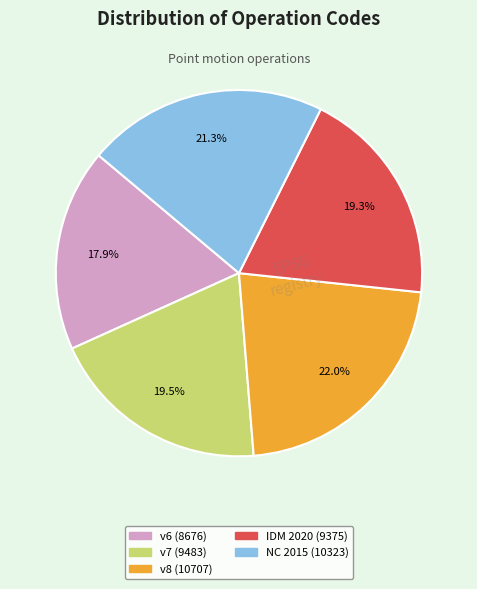

What is the total percentage of v6 (8676) and v8 (10707)?

39.9%